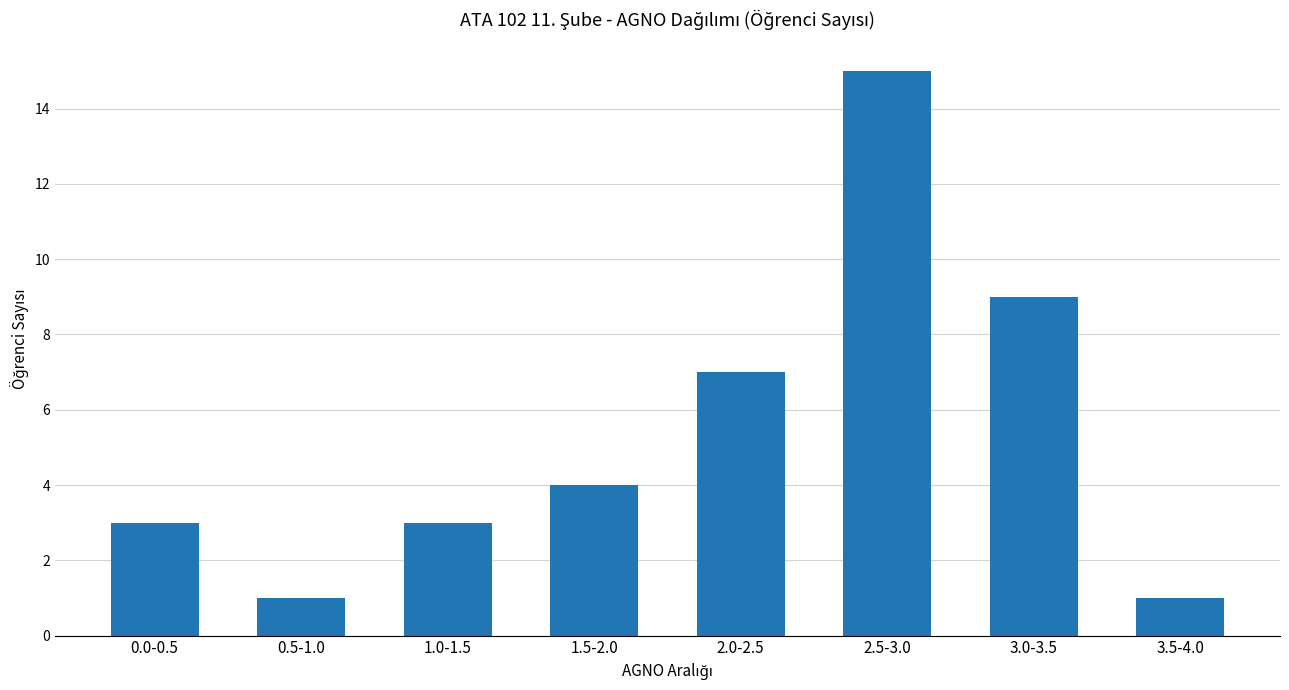

Is it true that the value at 2.5-3.0 is 15?

True